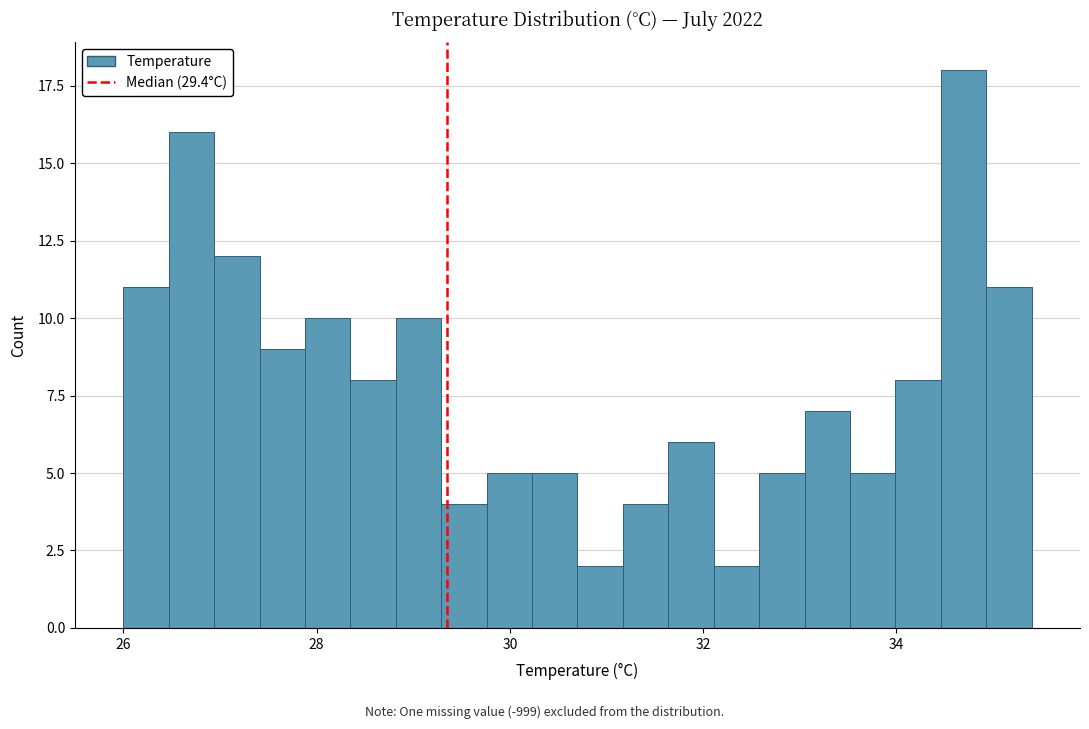

Around what value on the x-axis is the tallest bar? Give the approximate position of its centre, as read against the axis.

34.6